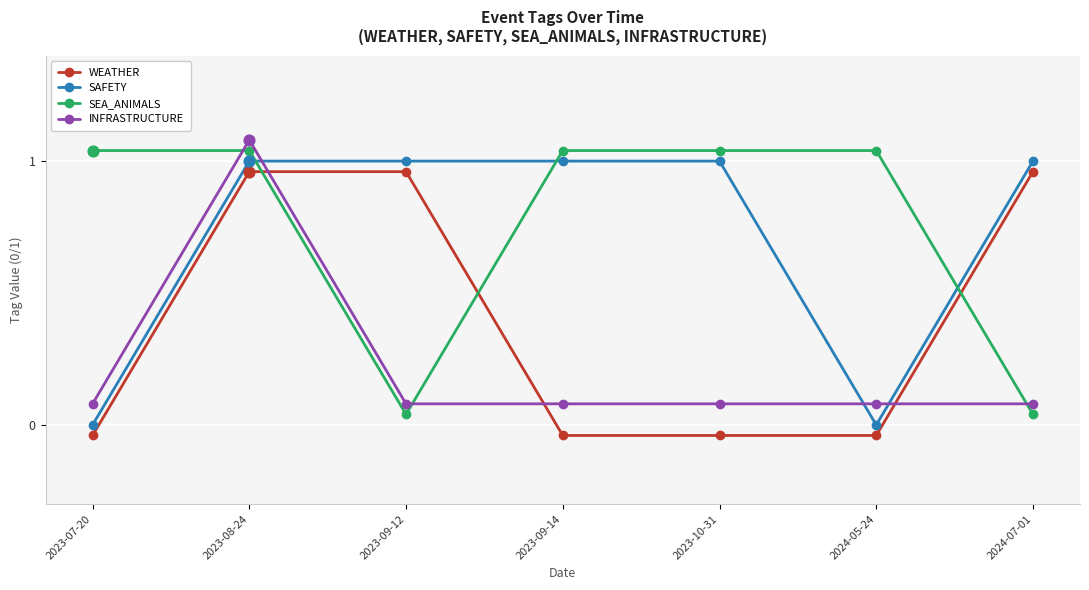

What are all the series names shown in the legend?

WEATHER, SAFETY, SEA_ANIMALS, INFRASTRUCTURE